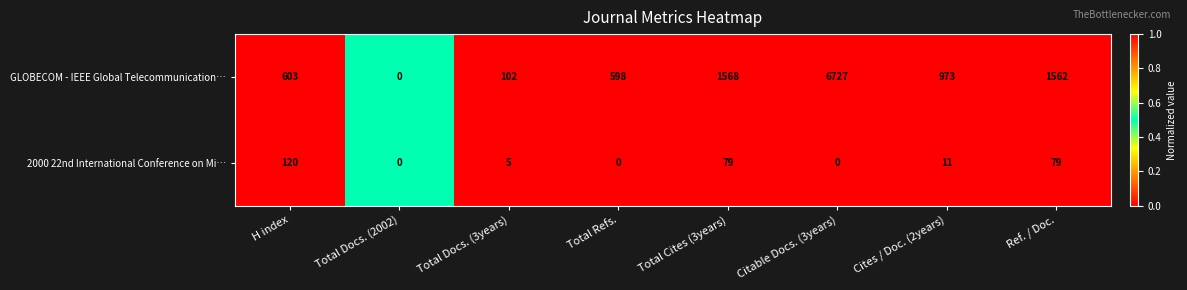

True or false: 2000 22nd International Conference on Mi… has a value of 79 at Total Cites (3years).

True